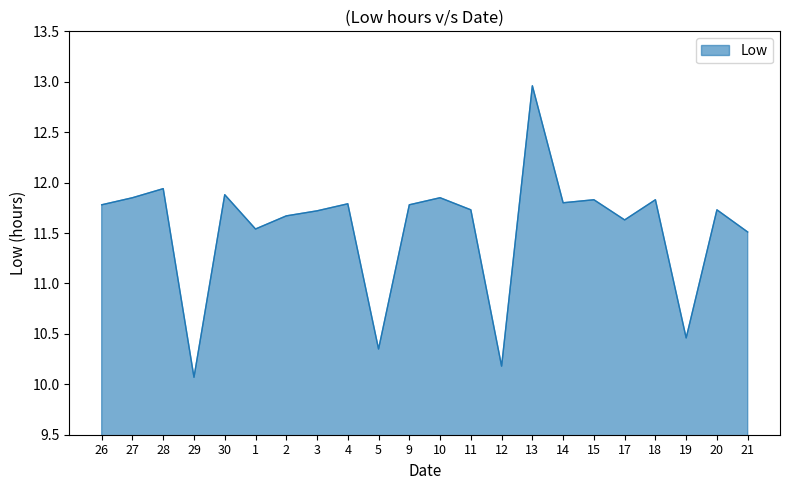

What is the change in value from 30 to 19?

-1.4